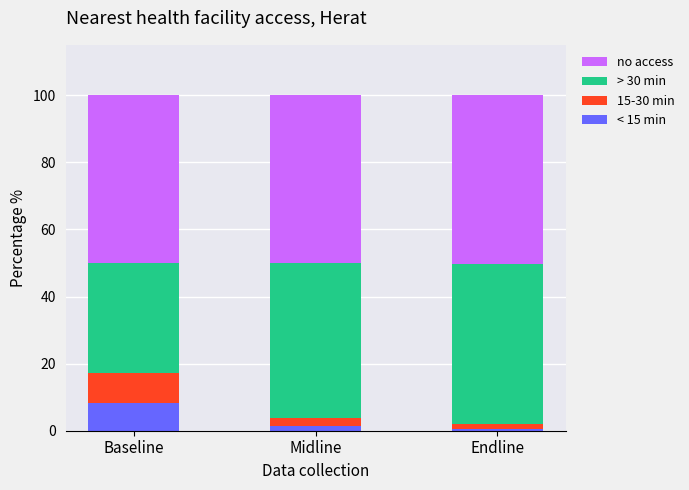

At which label does < 15 min reach its peak?

Baseline